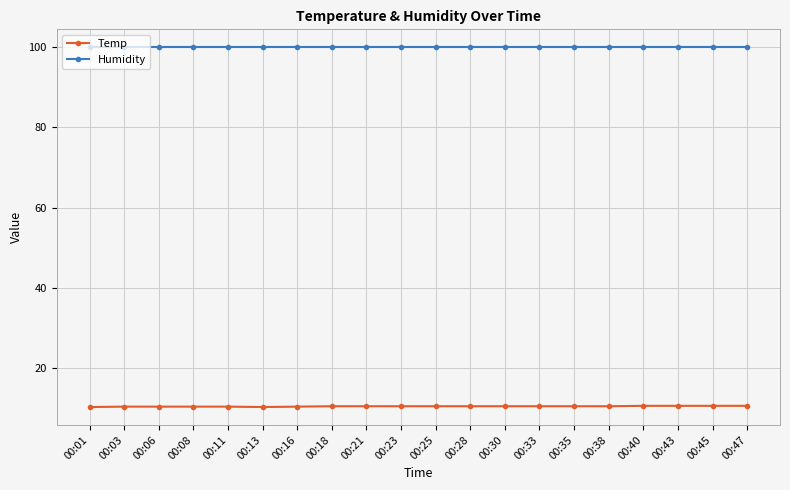

What is the value of the Humidity point at the 10th from the left?

99.9